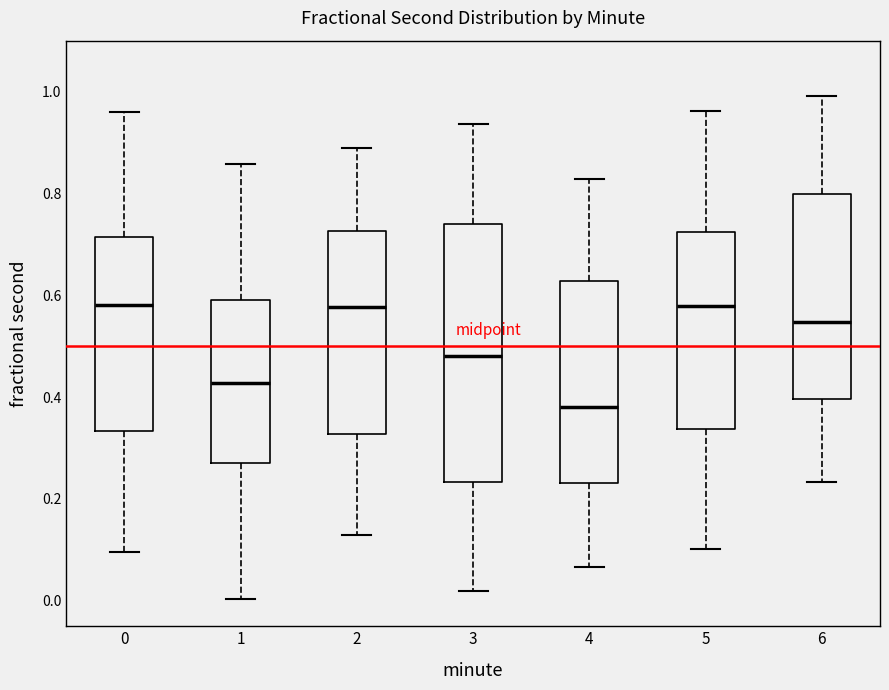

Where does the lower whisker of the box at x = 4 end on the y-axis? The values are not printed on the chart, so give them approximately, as read against the axis.

0.06